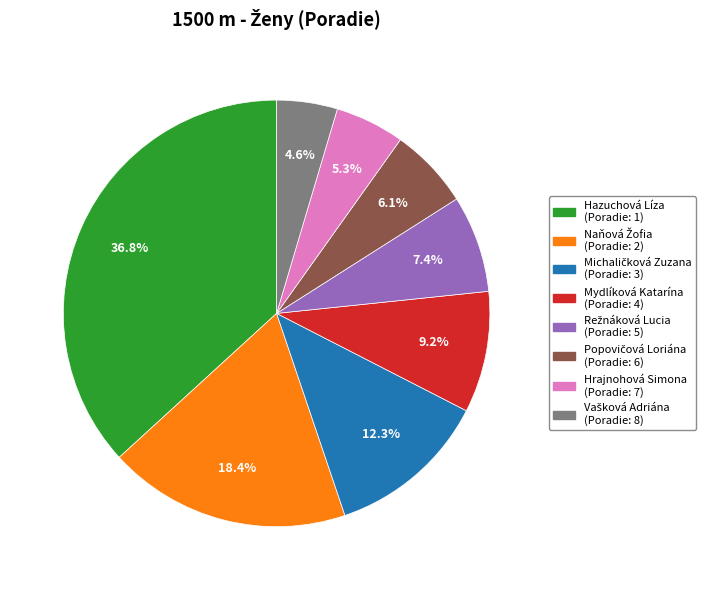

Between Hazuchová Líza and Hrajnohová Simona, which is larger?

Hazuchová Líza